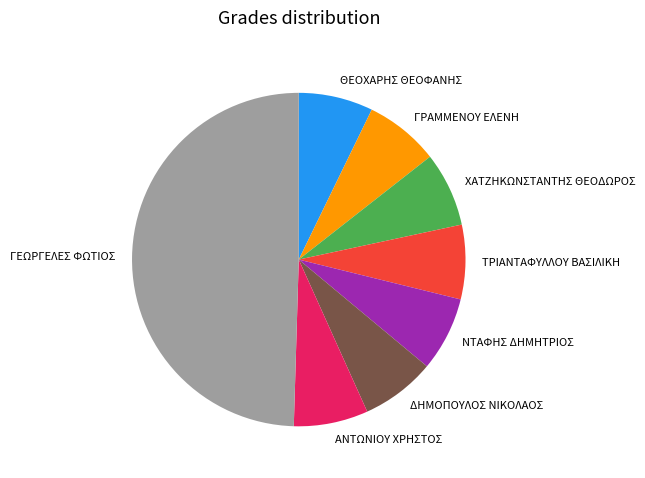

How many segments does this pie chart have?

8